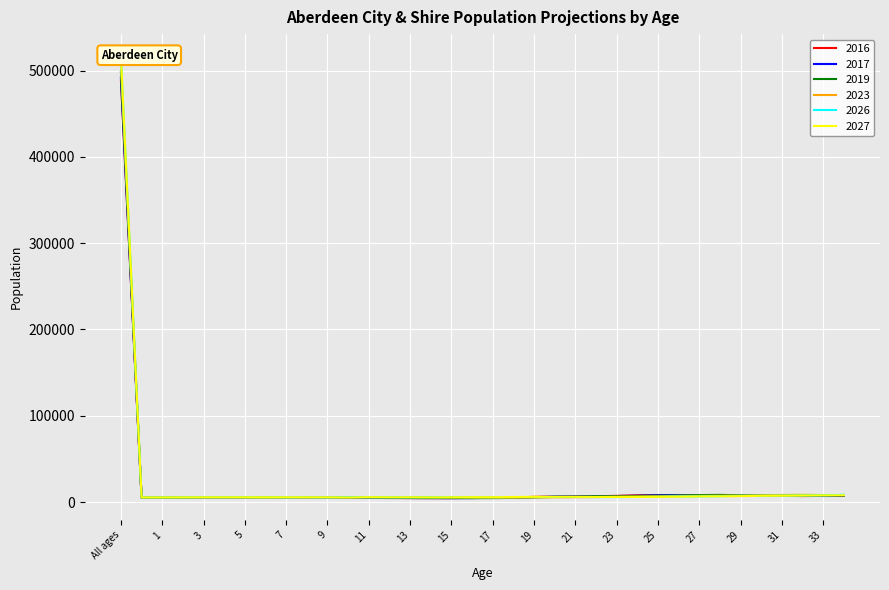

True or false: 2027 and 2019 intersect in this chart.

True